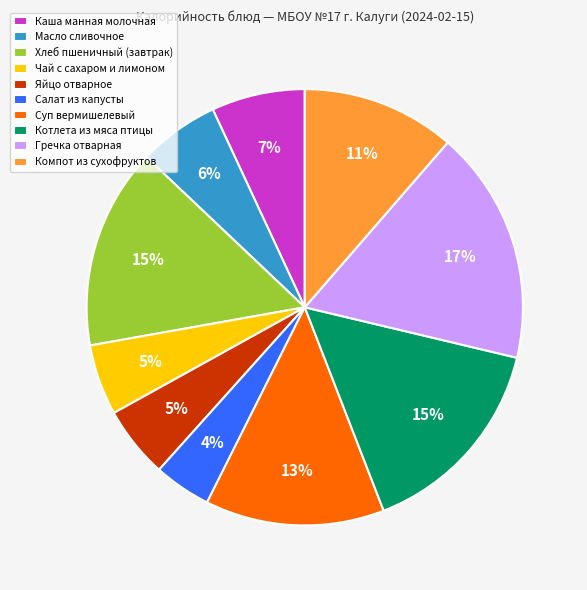

Does any single category account for the majority?

No